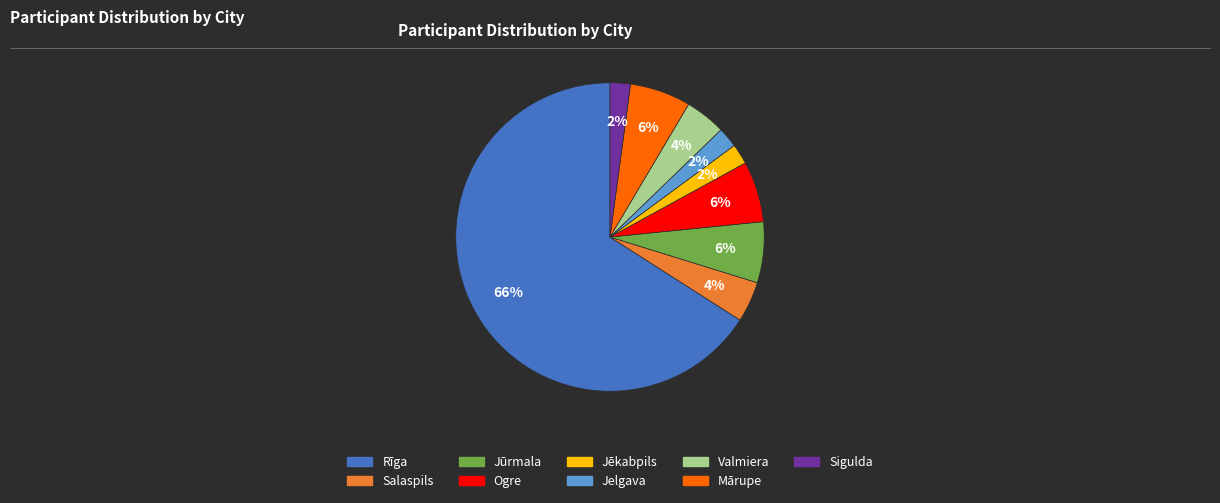

Does Jēkabpils account for over 50% of the chart?

No